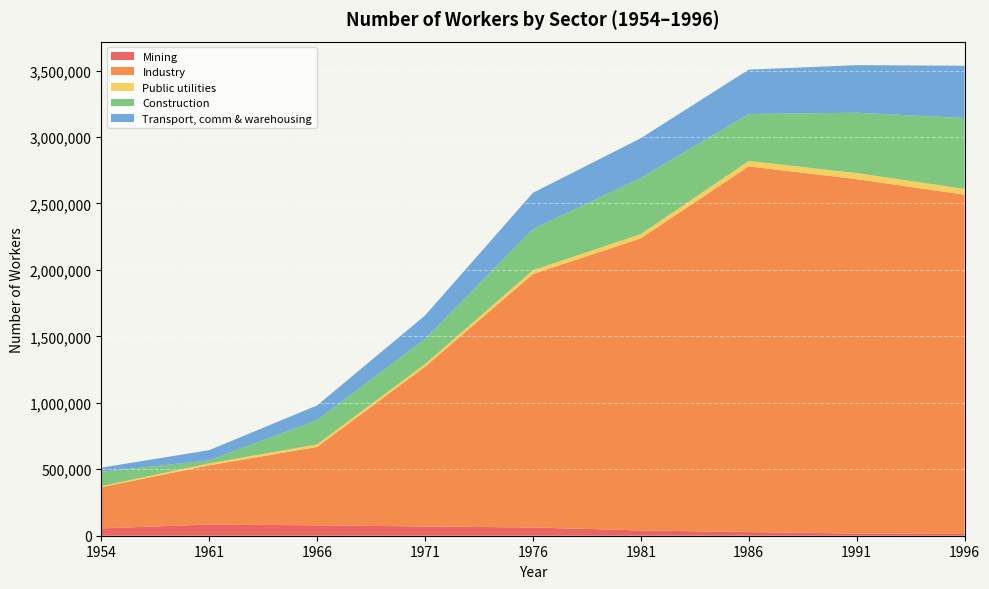

Reading left to right, extract all data points from this chart.

Mining: 55416	83924	78242	69680	62049	39870	27631	16293	12576
Industry: 309887	445667	589660	1201520	1906794	2197358	2751153	2666638	2553107
Public utilities: 7906	14675	18934	19477	28176	31927	40424	45526	43501
Construction: 107312	22503	182838	188773	309525	422447	353400	453952	533153
Transport, comm & warehousing: 31590	76943	110638	176894	272964	299143	334179	357965	393793